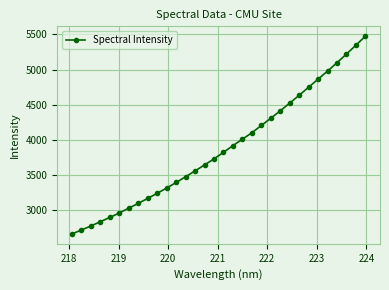

Reading right to left, what are all the values shown in this chart?

5473.8	5345.5	5219.6	5096.8	4977.2	4863.3	4748.0	4633.7	4521.9	4412.5	4306.7	4204.2	4100.7	4009.5	3917.3	3822.6	3728.6	3643.0	3557.9	3475.3	3393.2	3314.2	3240.0	3166.9	3096.2	3028.3	2960.0	2895.9	2836.1	2774.7	2717.3	2661.8